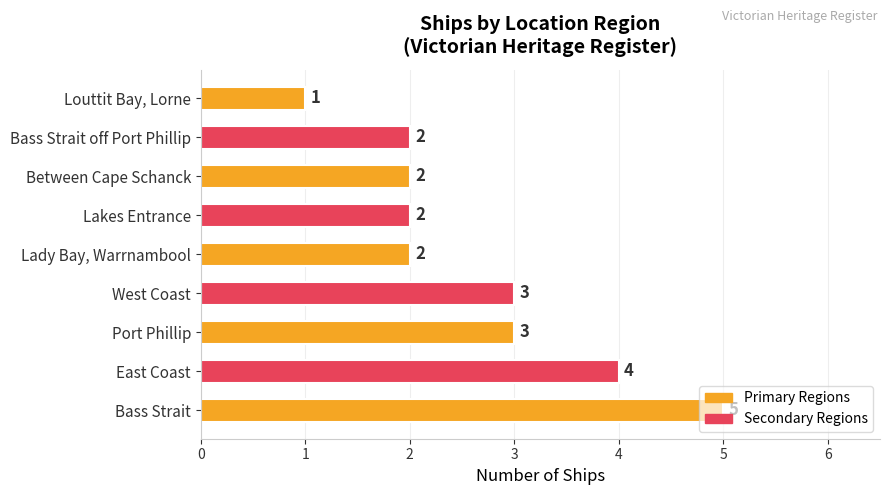

Which label corresponds to the smallest value in the chart?

Louttit Bay, Lorne